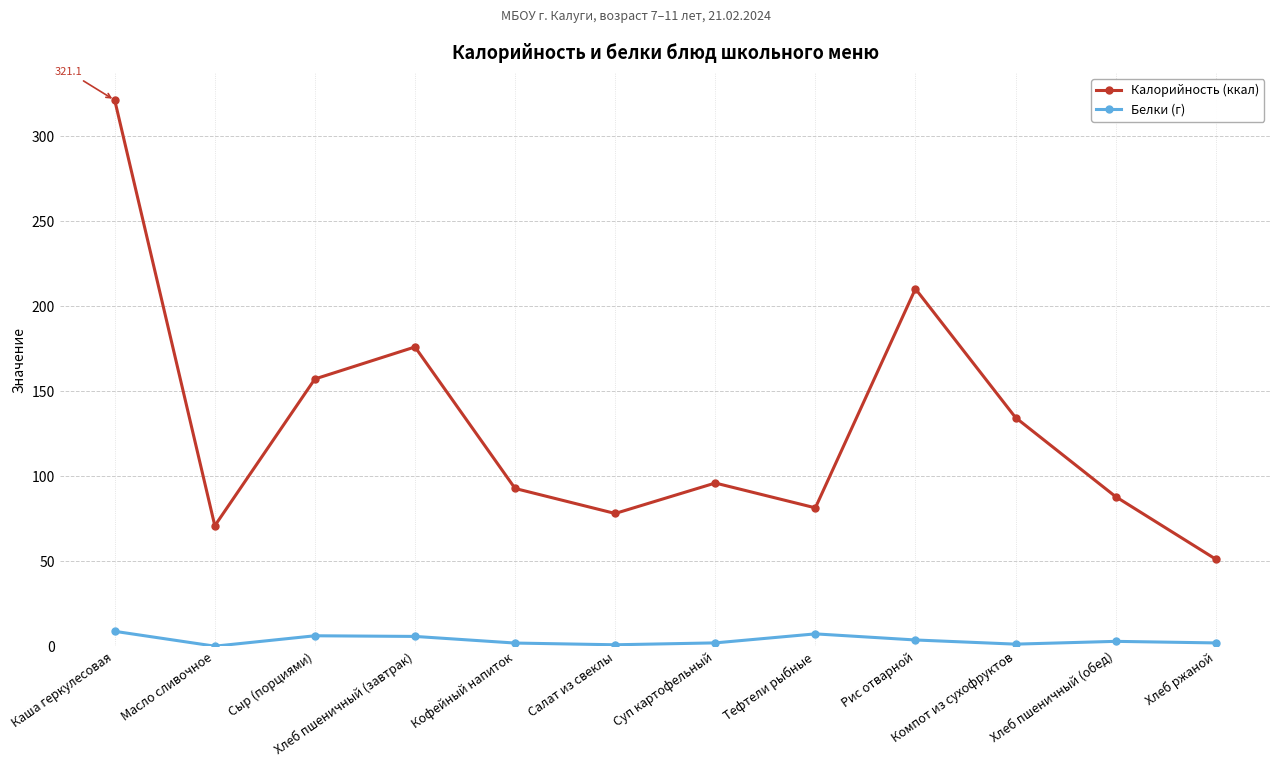

True or false: Калорийность (ккал) and Белки (г) intersect in this chart.

False